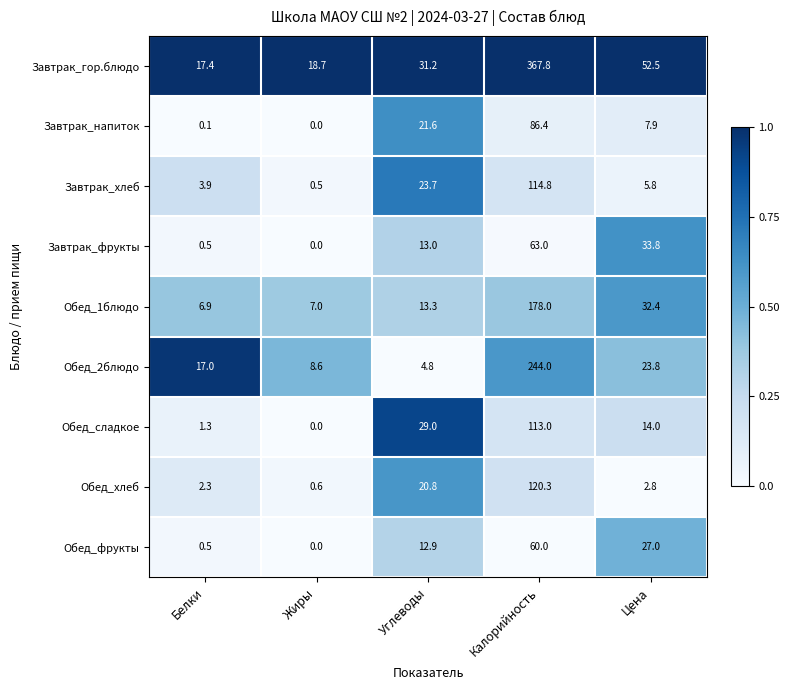

What is the sum of the Обед_фрукты values at Калорийность and Углеводы?

72.9